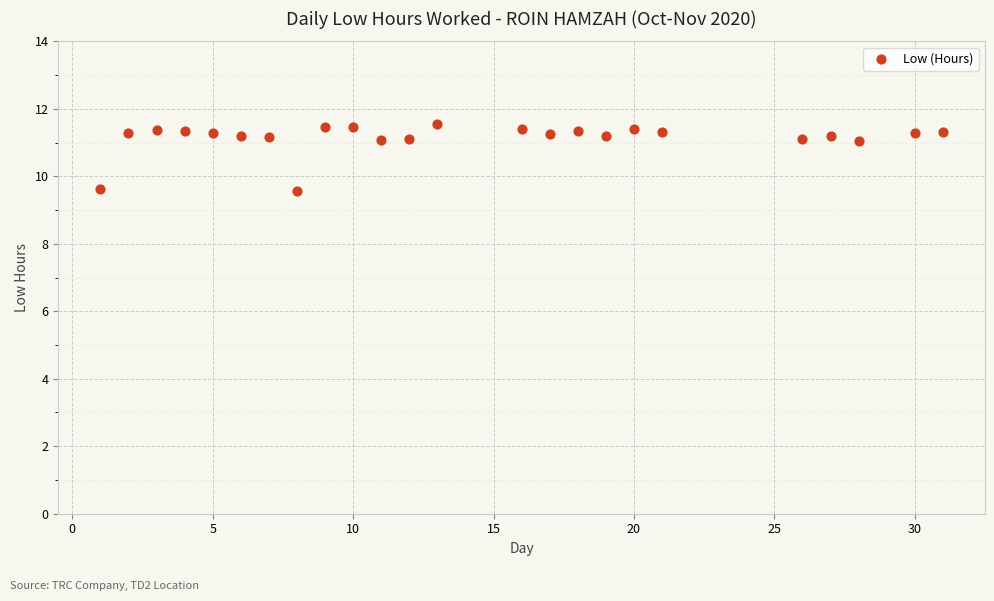

What is the range of Y values (max minus min)?

2.0